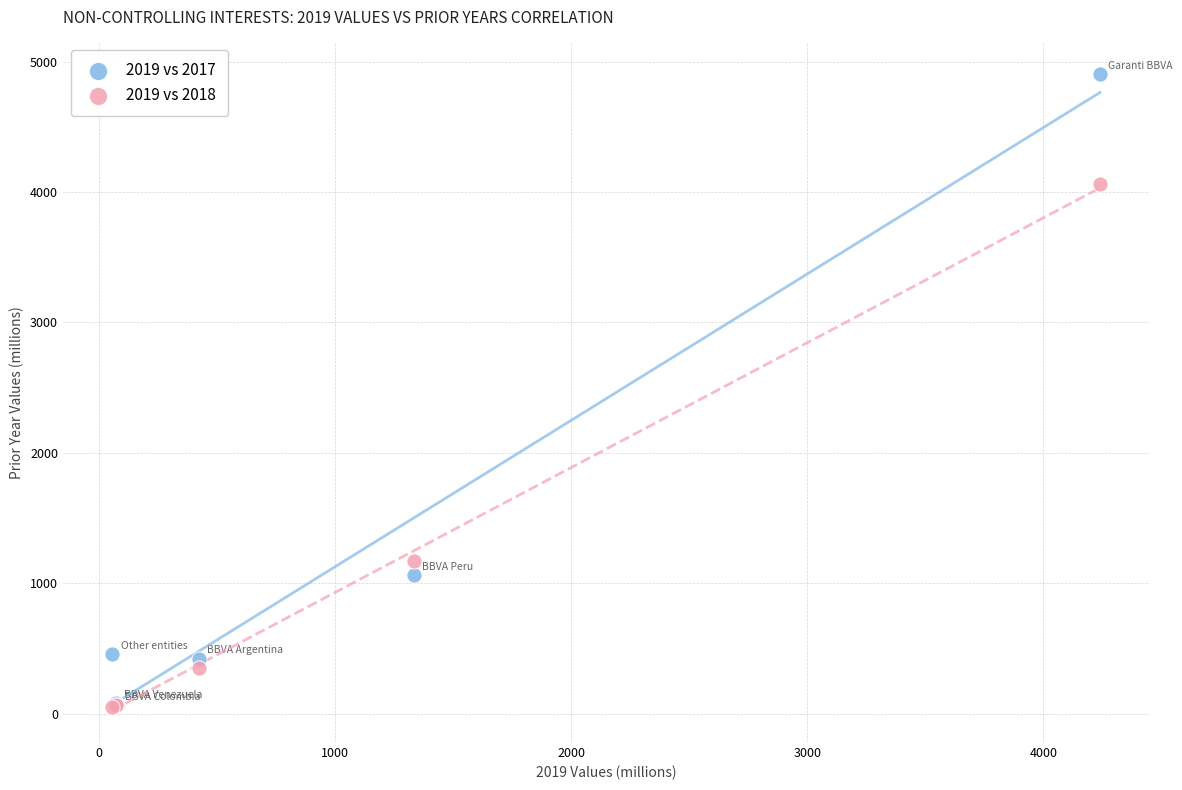

Which series reaches the maximum Y coordinate?

2019 vs 2017